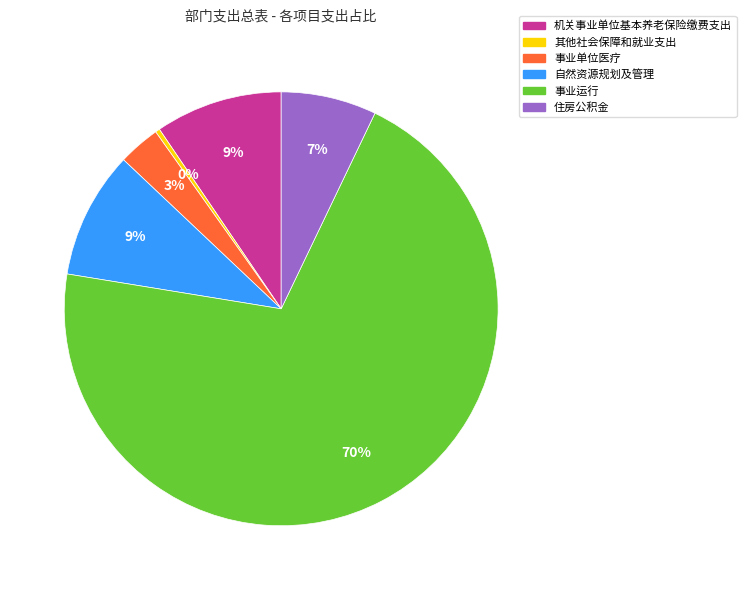

Do 事业运行 and 机关事业单位基本养老保险缴费支出 together represent more than half of the pie?

Yes